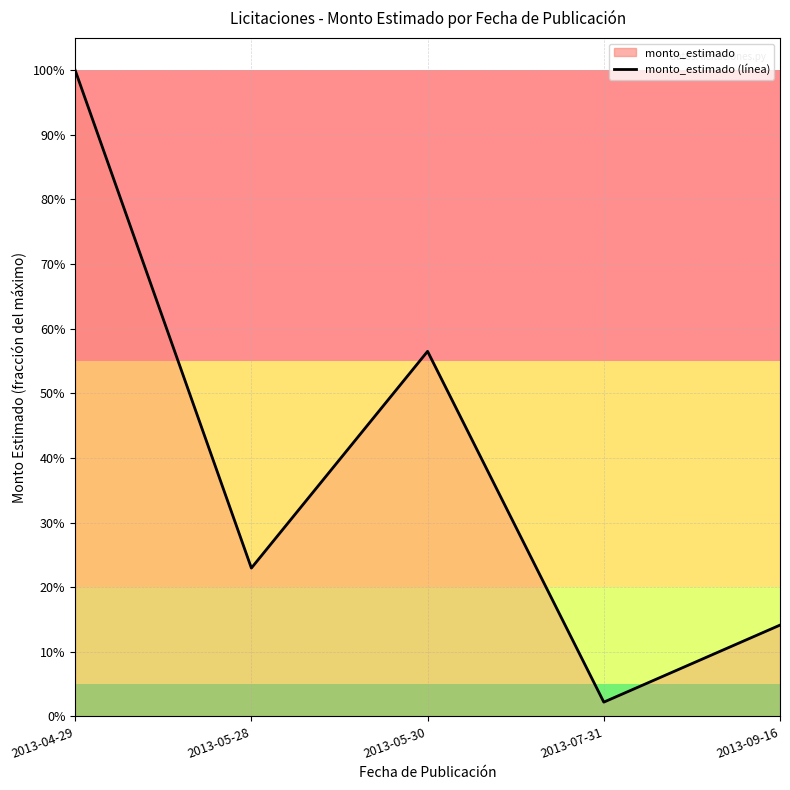

What position from the left is 2013-05-30?

3